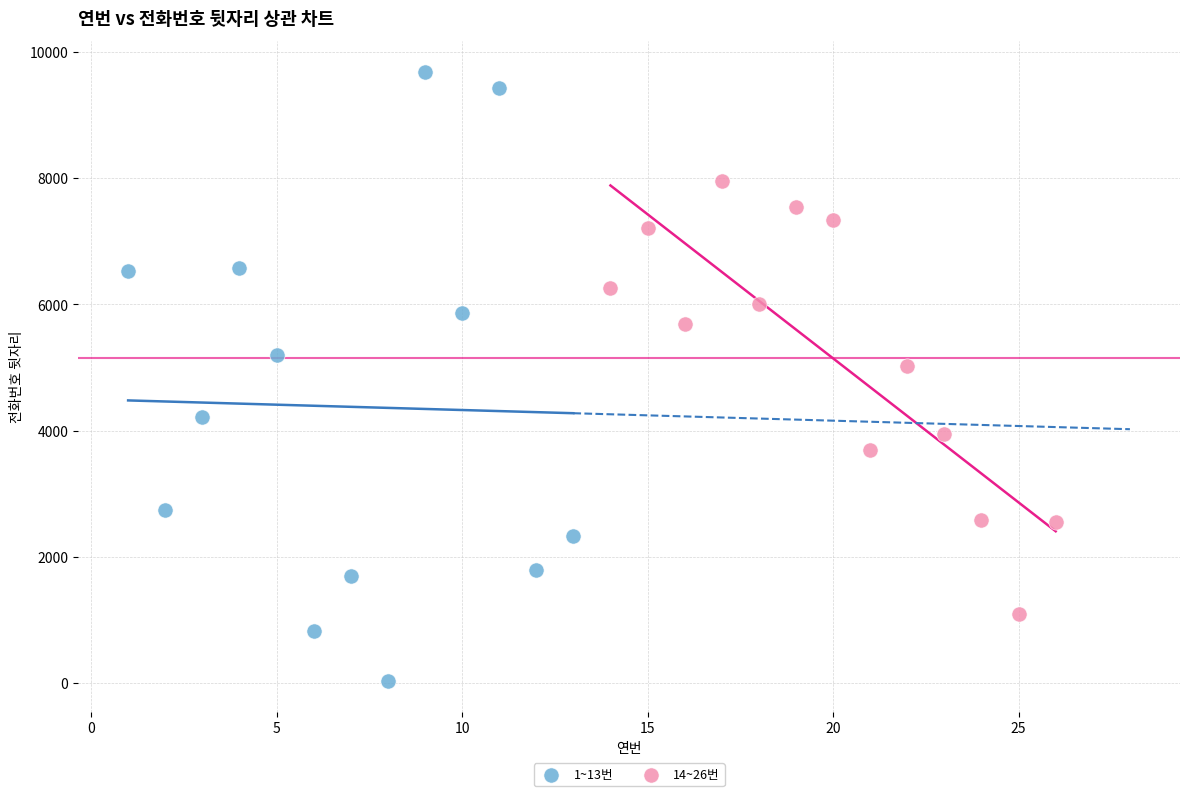

Which series reaches the maximum Y coordinate?

1~13번